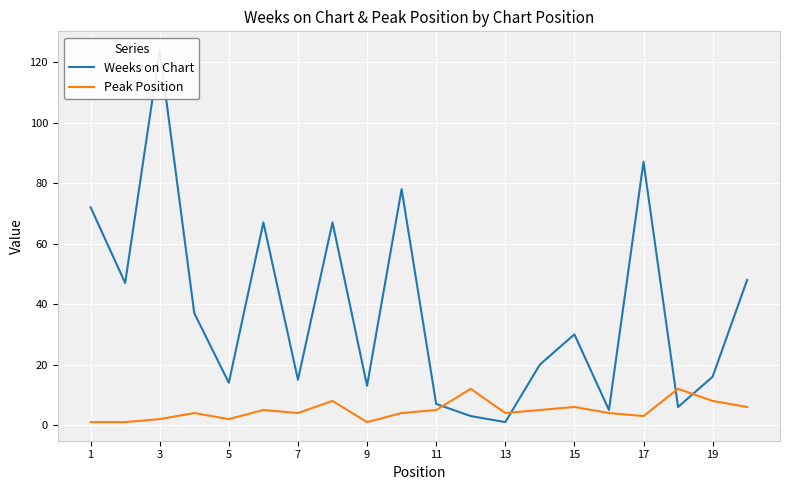

Which series has the largest total across all categories?

Weeks on Chart